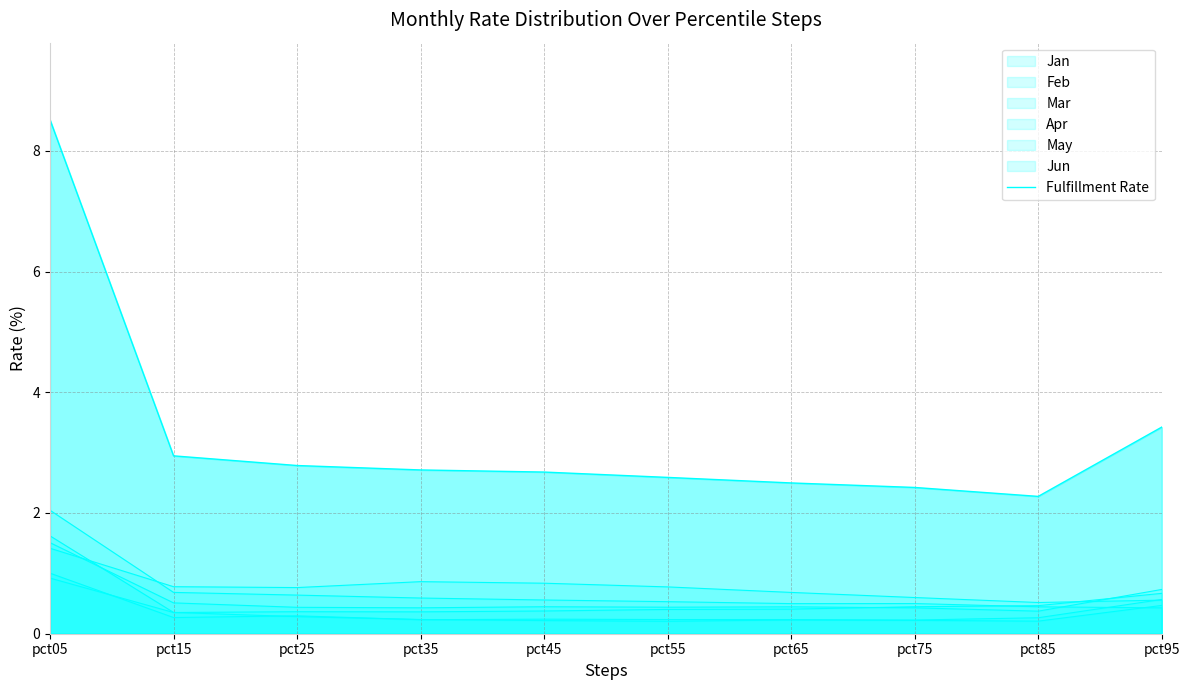

Reading left to right, extract all data points from this chart.

pct05=8.5	pct15=2.9	pct25=2.8	pct35=2.7	pct45=2.7	pct55=2.6	pct65=2.5	pct75=2.4	pct85=2.3	pct95=3.4